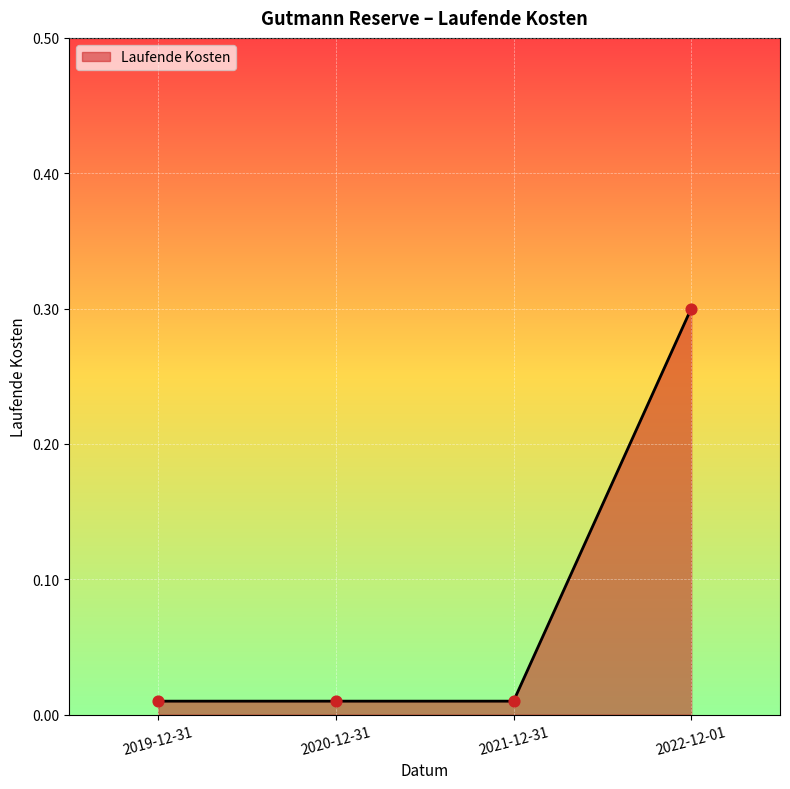

Between 2020-12-31 and 2022-12-01, which is larger?

2022-12-01